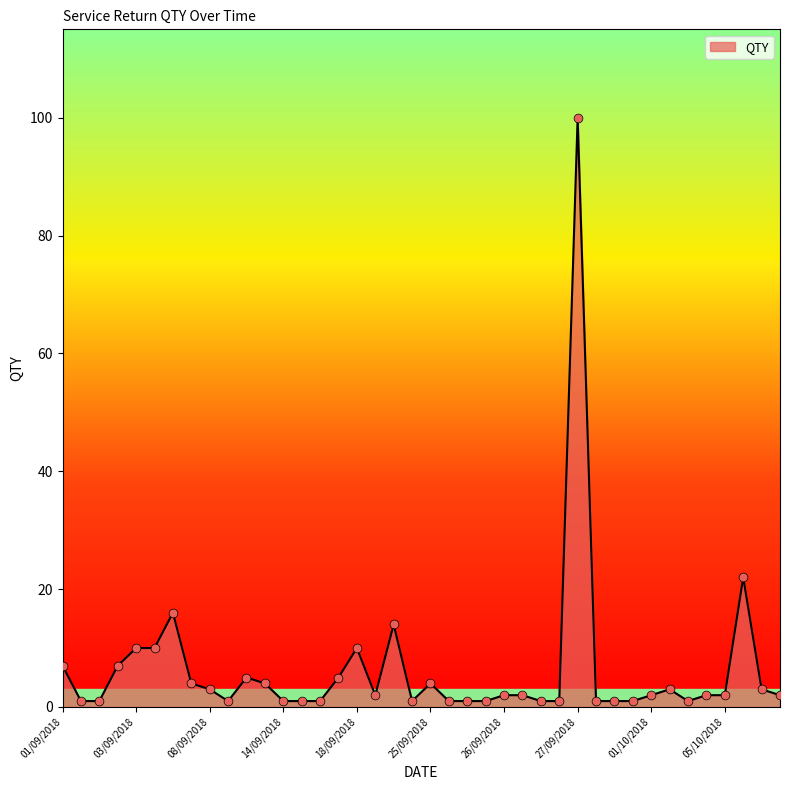

What is the maximum value shown in the chart?

100